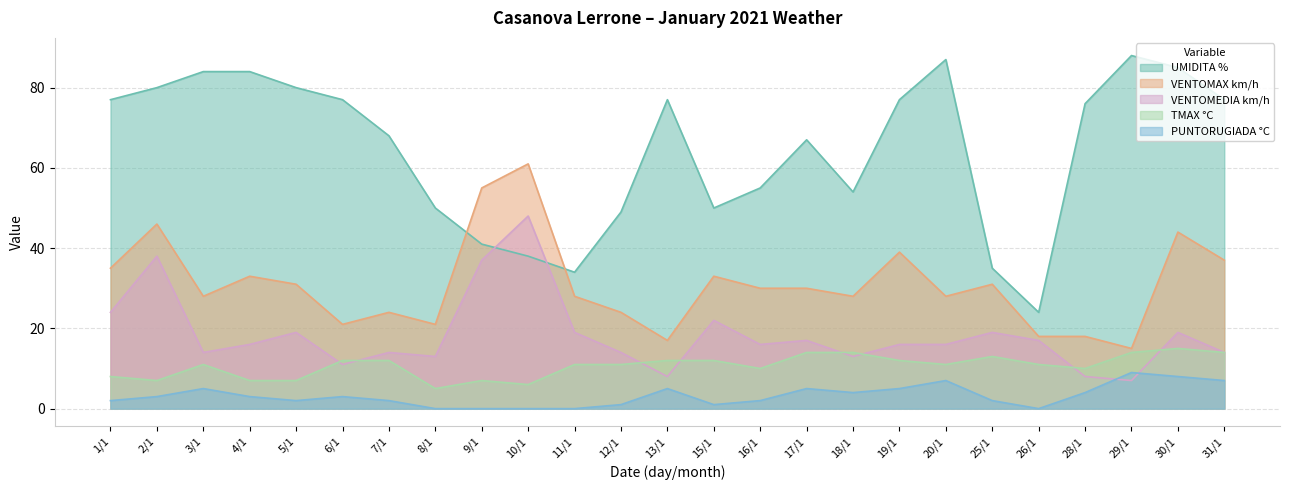

What value does the UMIDITA % series have at 16/1, to the nearest 10?

60